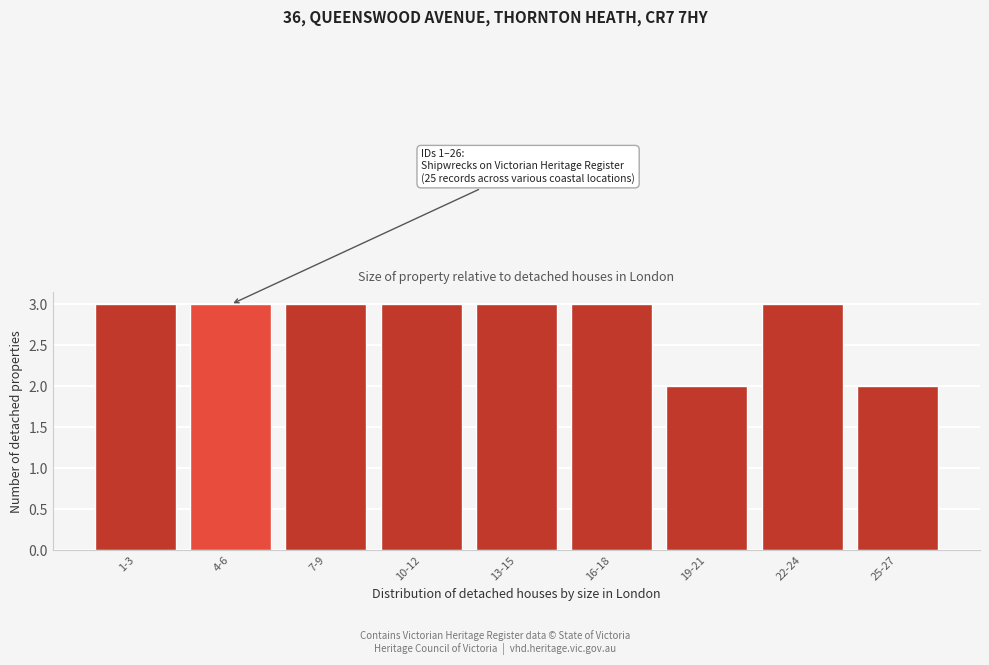

Reading left to right, extract all data points from this chart.

1-3=3	4-6=3	7-9=3	10-12=3	13-15=3	16-18=3	19-21=2	22-24=3	25-27=2